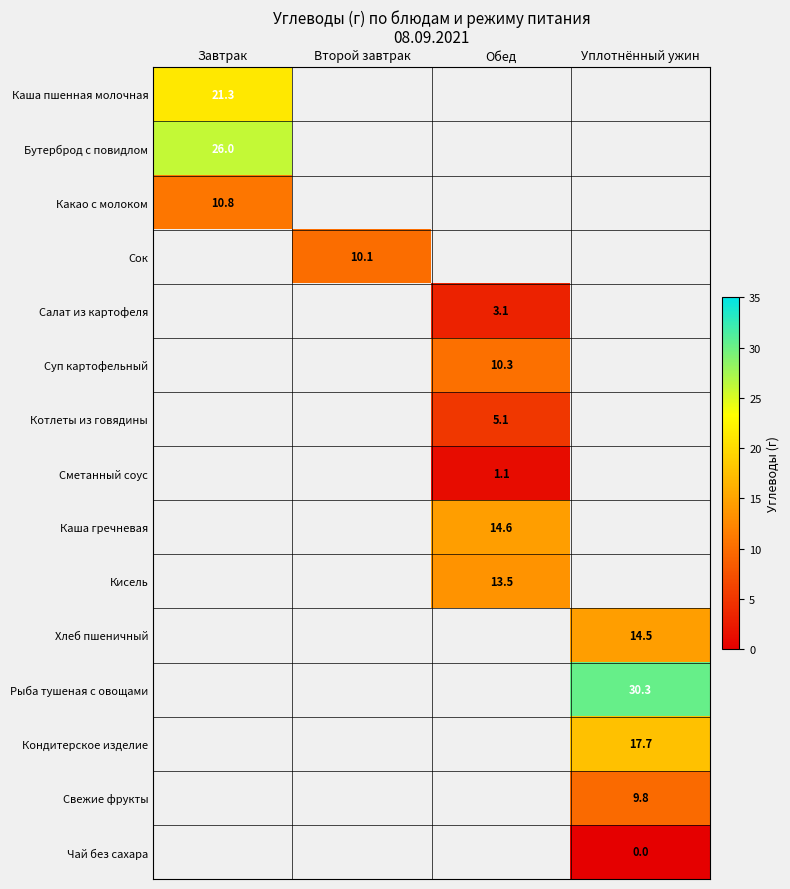

Between Завтрак and Уплотнённый ужин, which is larger?

Уплотнённый ужин